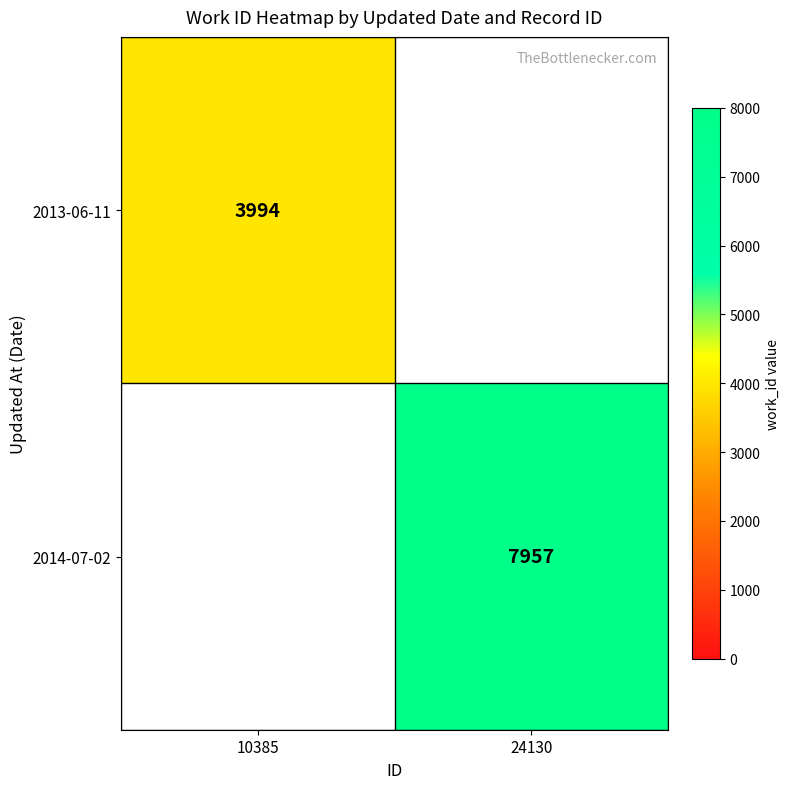

The 2013-06-11 series shows 2356 at 10385. True or false?

False